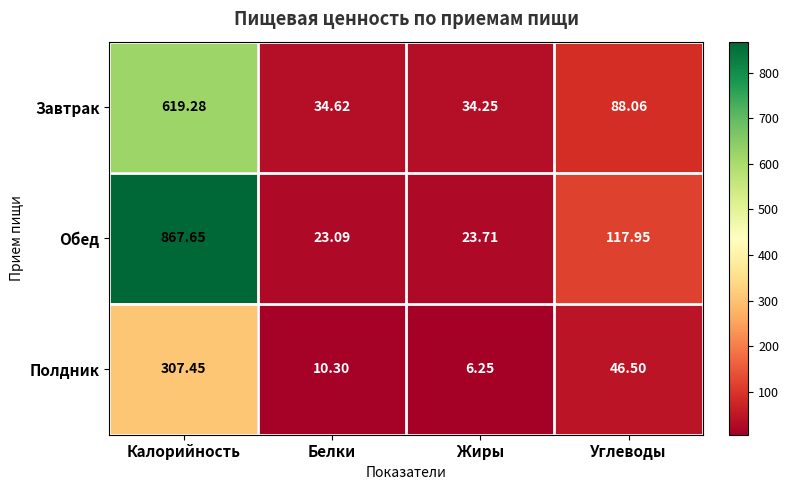

Which series has the largest total across all categories?

Обед